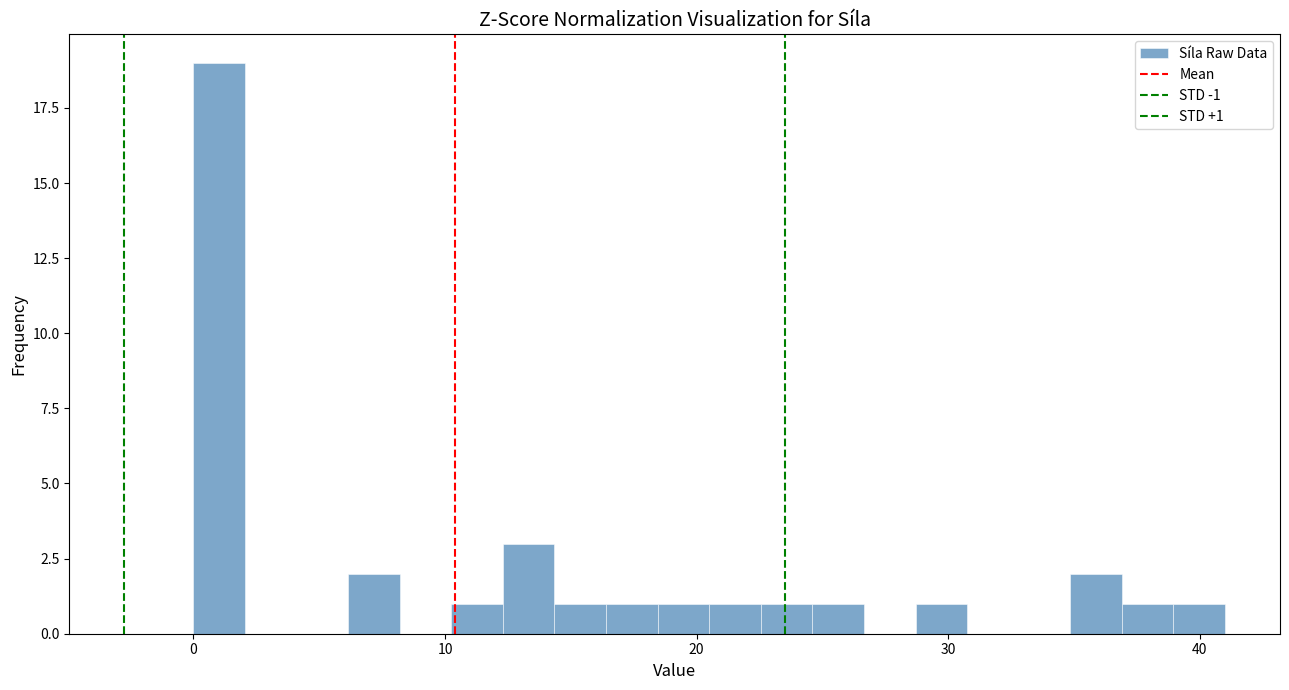

Read against the x-axis, roughly where is the centre of the tallest bar?

1